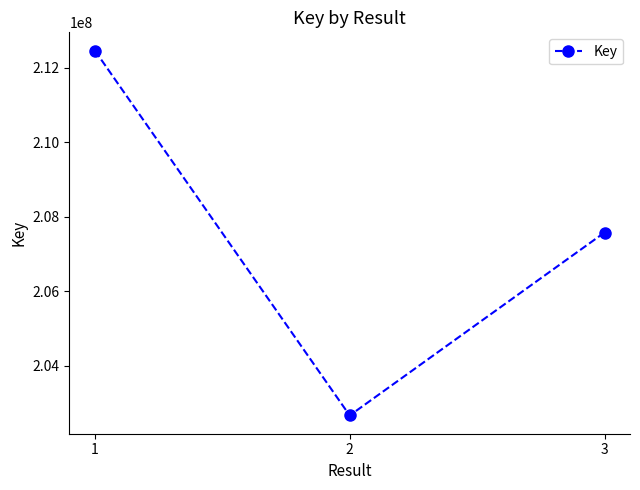

Count the number of data series in this chart.

1